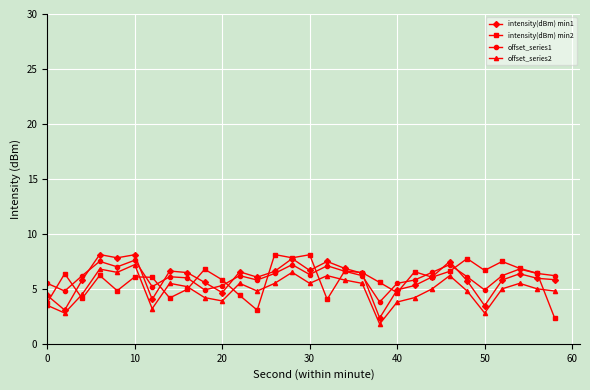

What is the highest value of the intensity(dBm) min1 series?

8.1